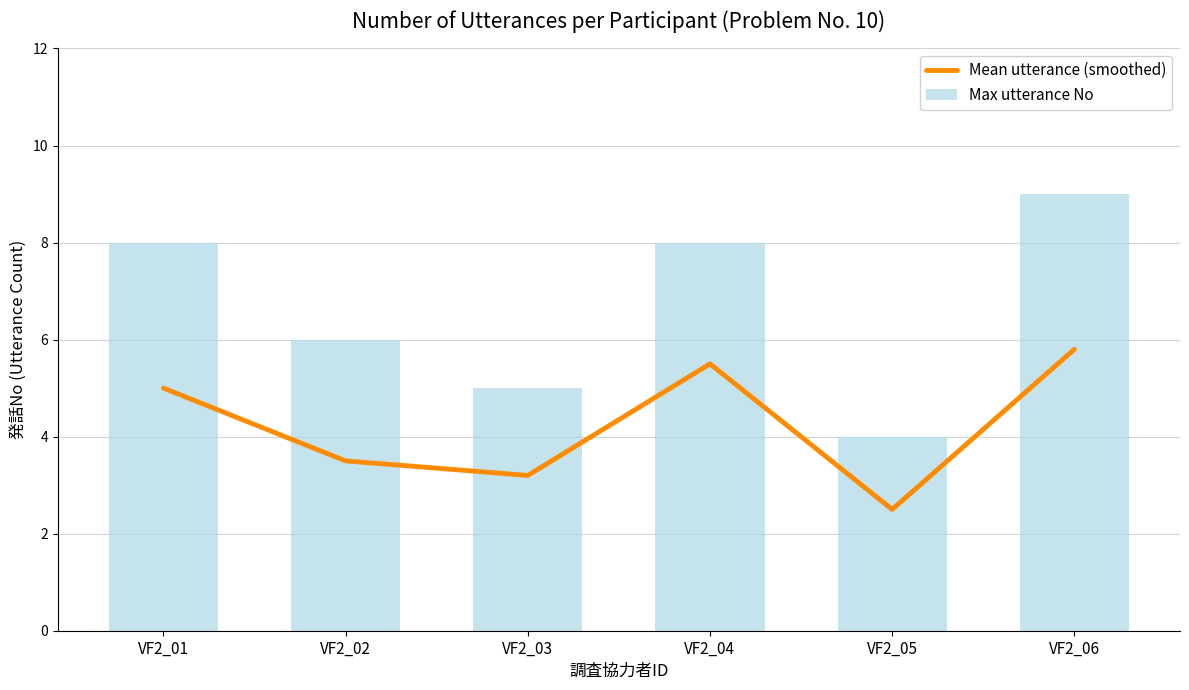

At VF2_05, list the series in order from smallest to largest.

Mean utterance (smoothed), Max utterance No